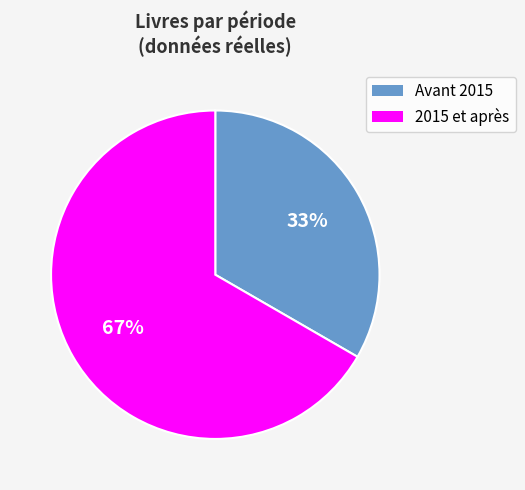

To the nearest percent, what portion does 2015 et après represent?

67%